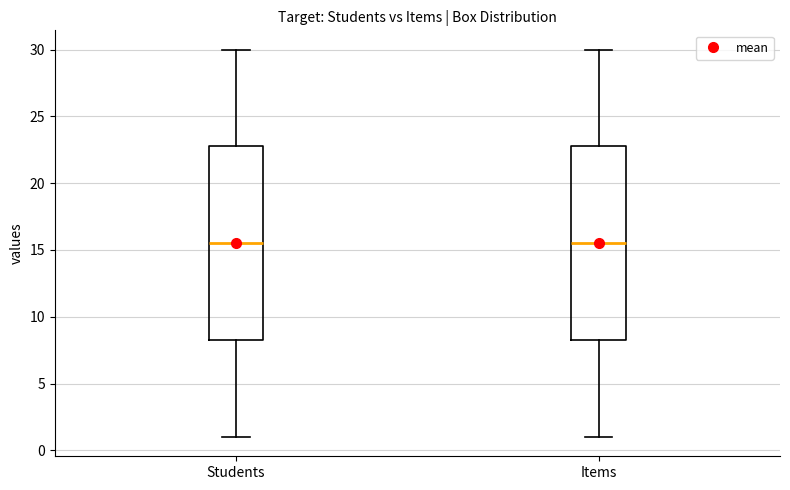

Reading left to right, transcribe this box plot: for each box, give where its median line is, the range the box spans, and where its two whiskers end, as read against the y-axis. The values are not printed on the chart, so give them approximately, as read against the axis.

Students: median 15.5, box 8.5 to 23.0, whiskers 1.0 to 30.0
Items: median 15.5, box 8.5 to 23.0, whiskers 1.0 to 30.0